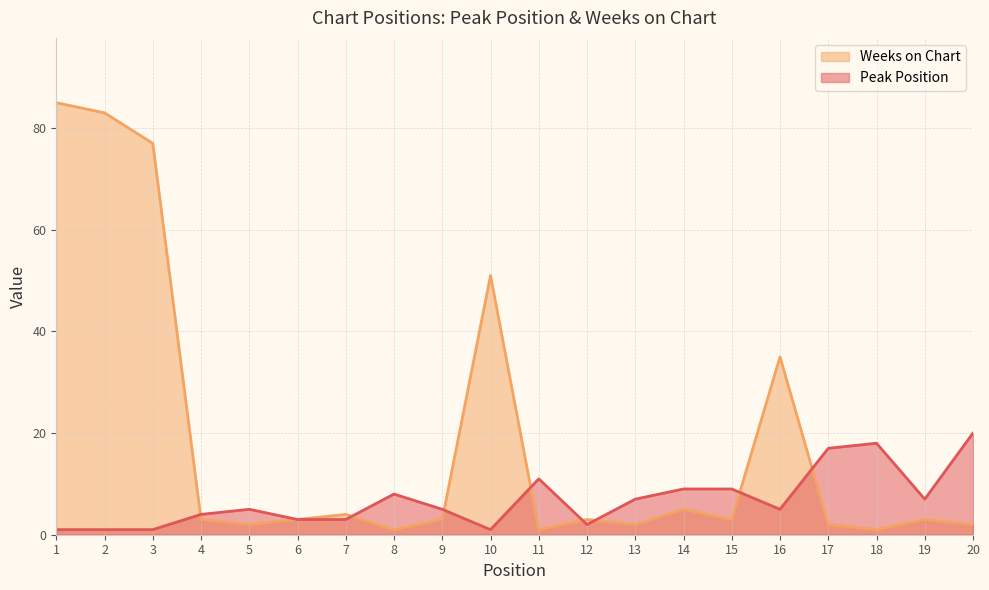

How many lines are shown in the chart?

2